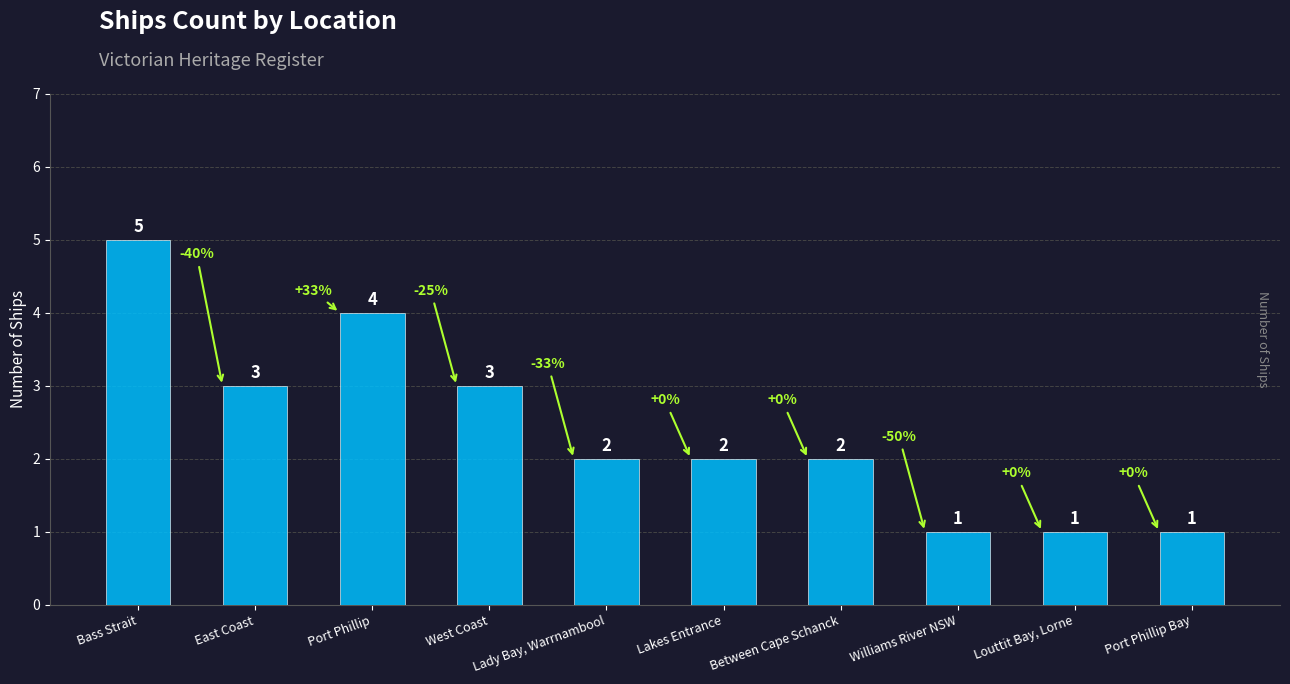

What is the label of the 9th bar from the left?

Louttit Bay, Lorne